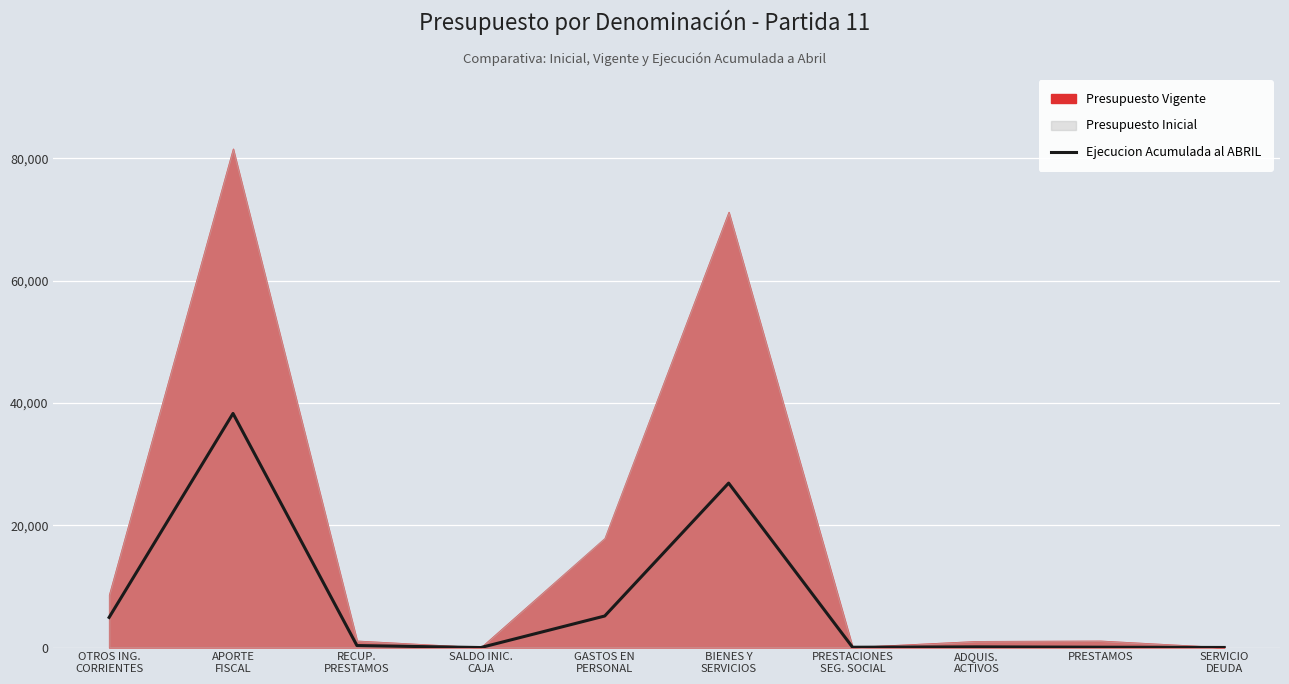

How many interior local valleys (lower than both neighbors) does the data have?

2